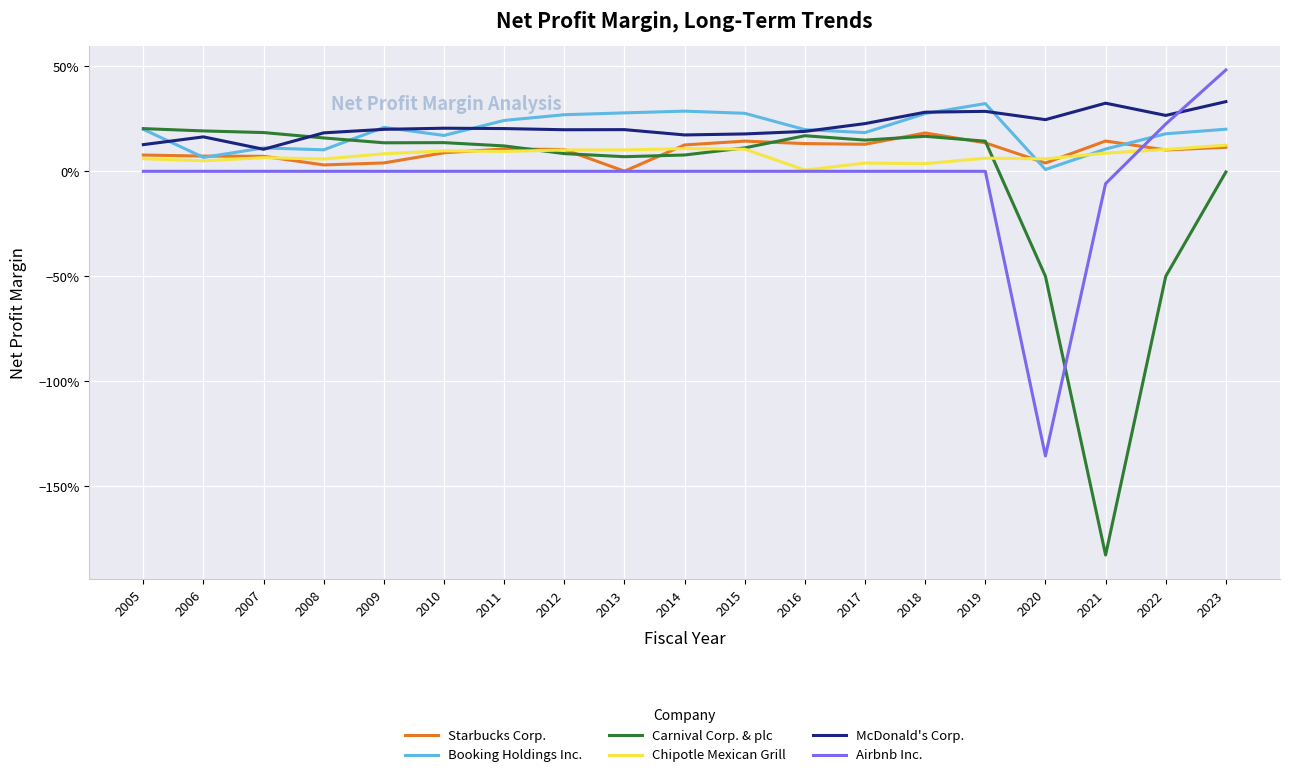

Rank the series by their maximum value, from highest to lowest.

Airbnb Inc., McDonald's Corp., Booking Holdings Inc., Carnival Corp. & plc, Starbucks Corp., Chipotle Mexican Grill